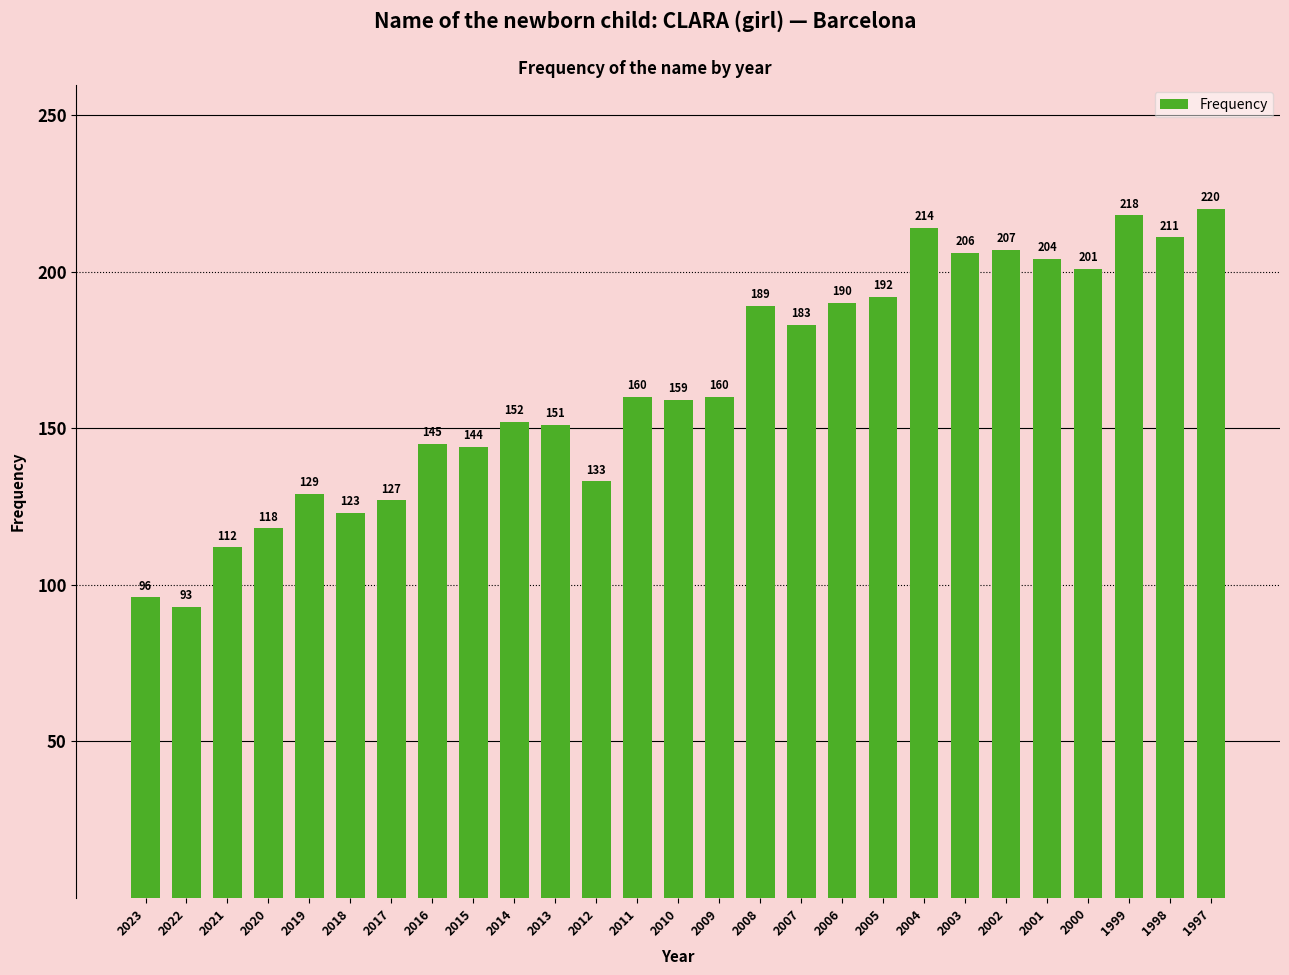

How many bars are there in total?

27